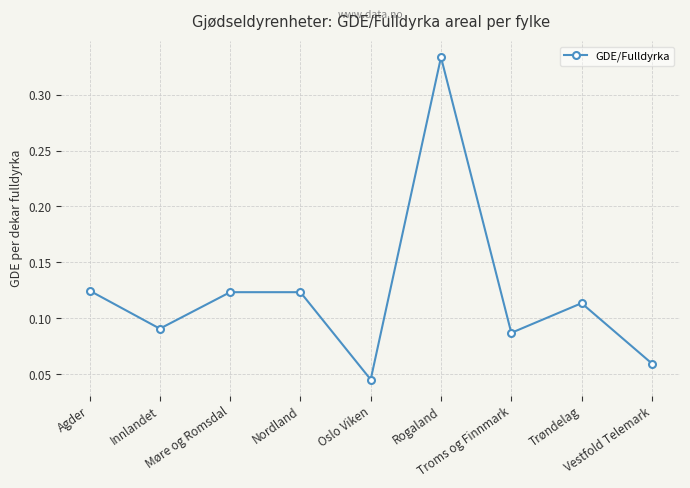

What position from the right is Trøndelag?

2